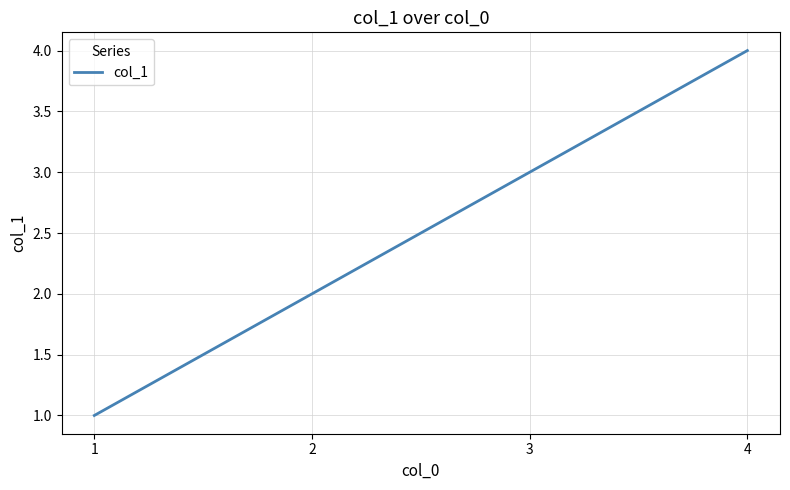

Does the chart display data point markers on the line(s)?

No